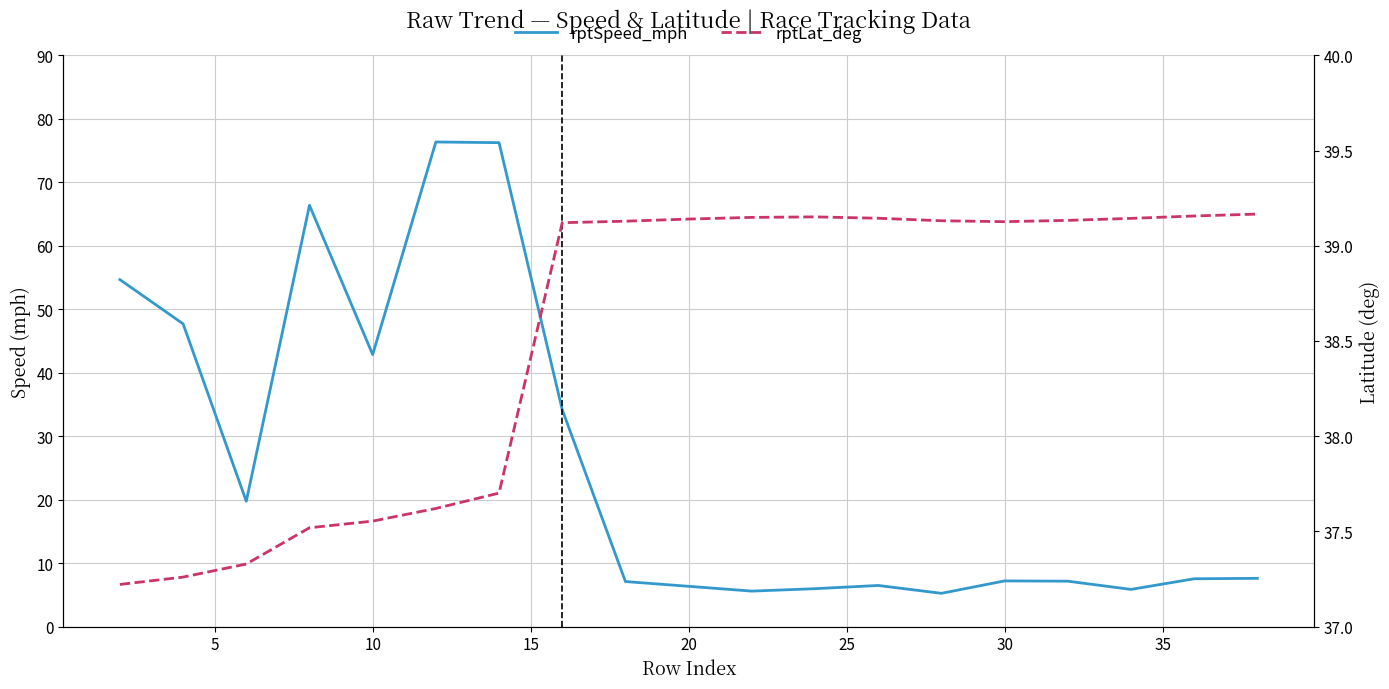

What is the difference between the second highest and second lowest values in the rptLat_deg series?

1.9